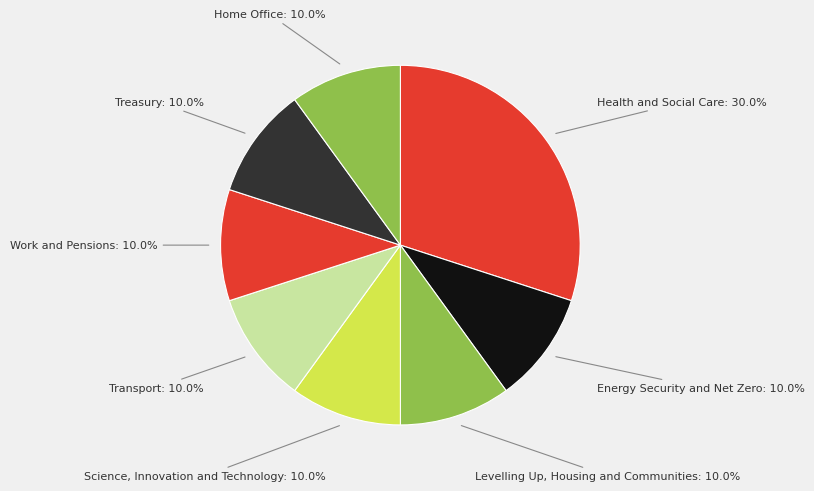

Count the number of slices in the pie.

8